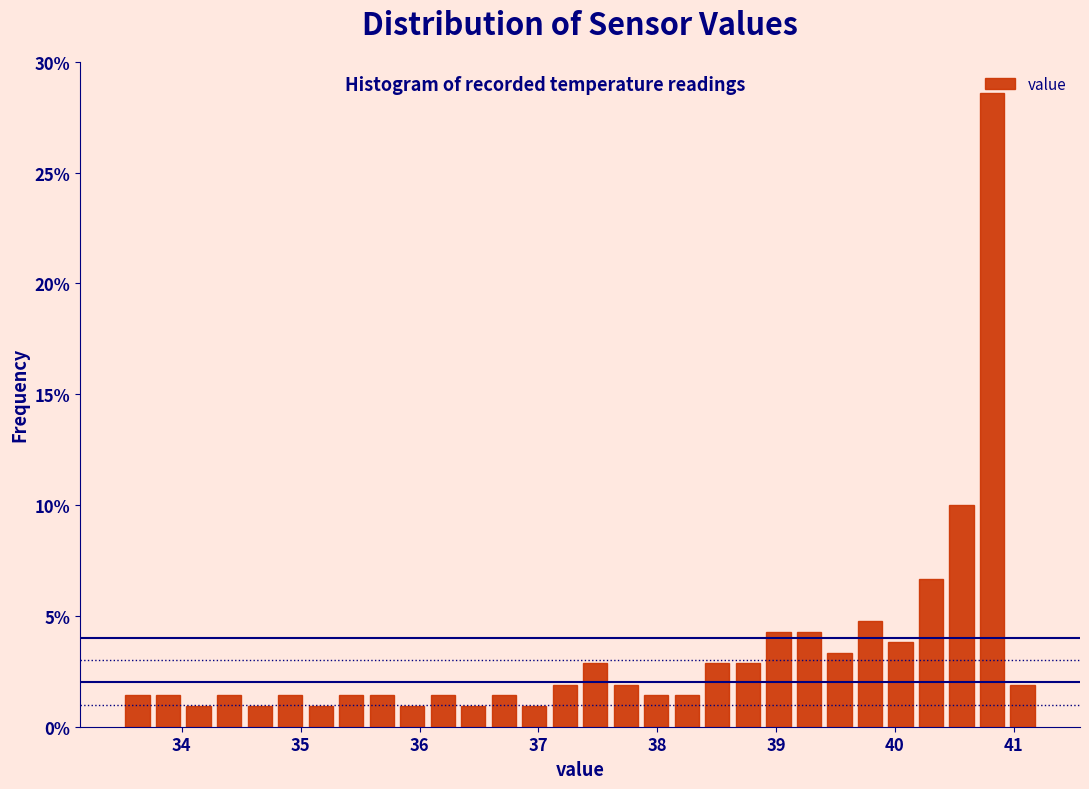

Read against the x-axis, roughly where is the centre of the tallest bar?

40.8